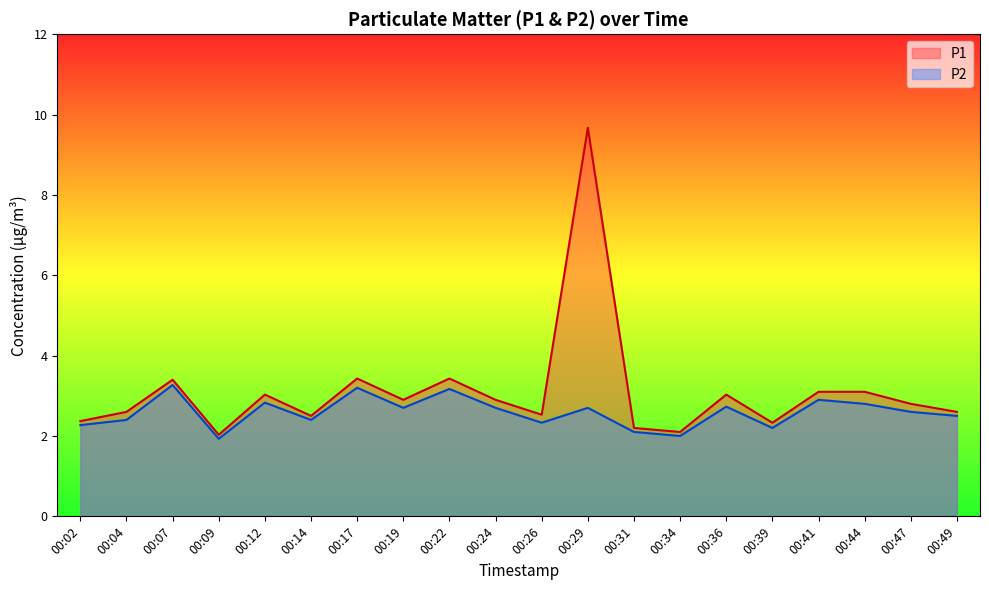

At which category does the chart reach its peak across all series?

00:29